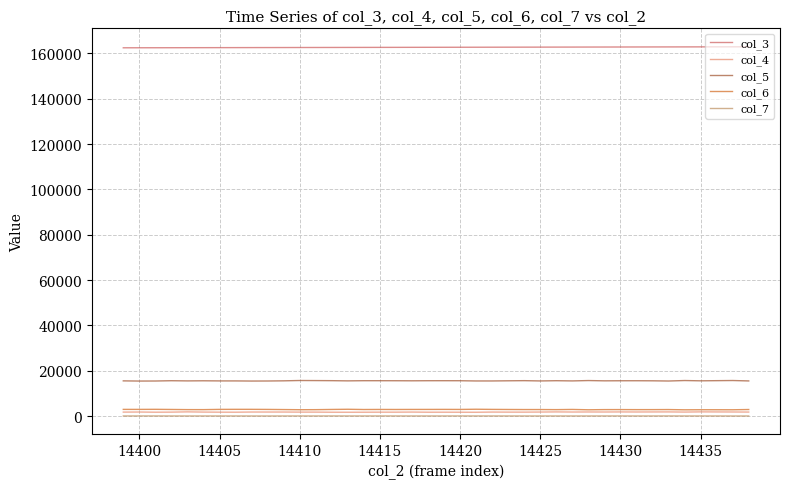

Which series has the largest total across all categories?

col_3